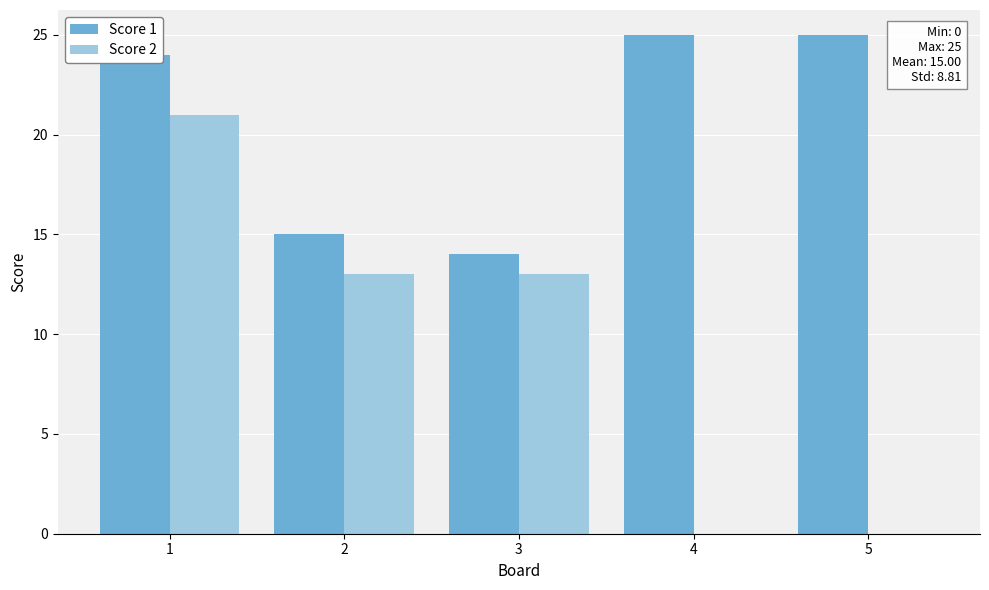

Between 2 and 4, which series saw the biggest shift?

Score 2